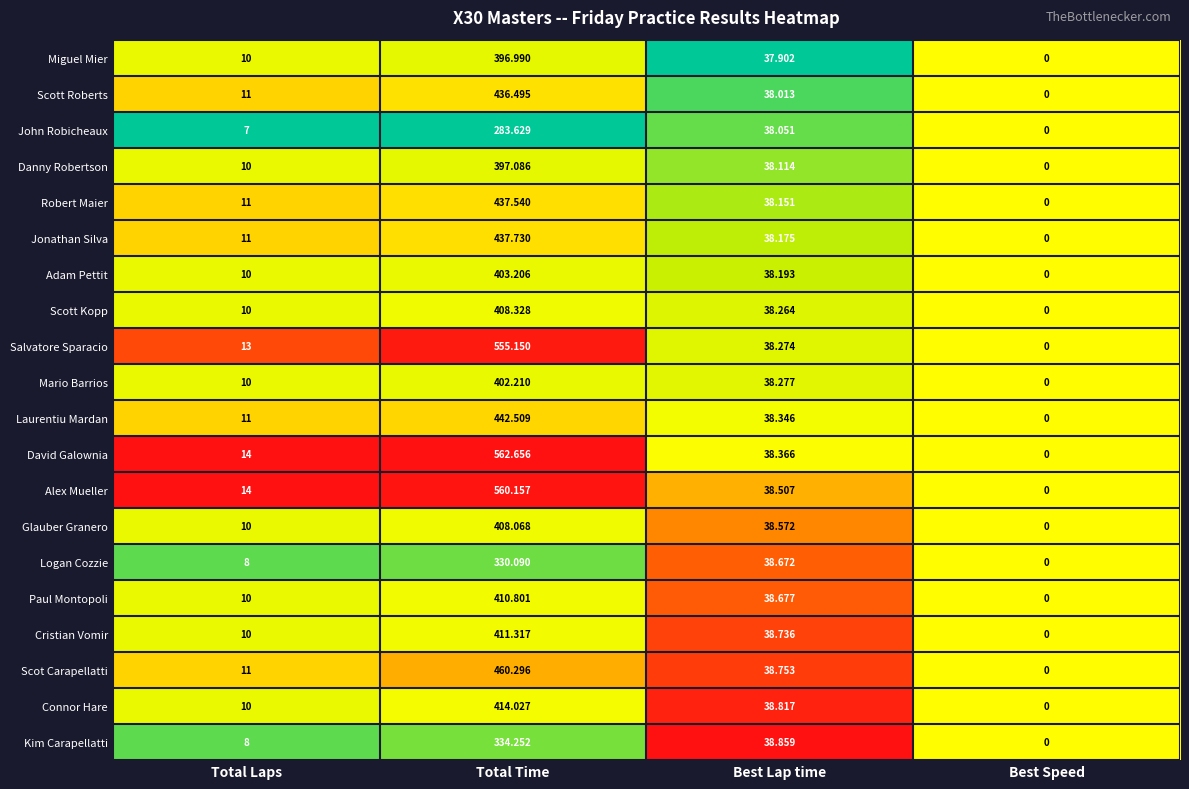

Which series has the largest range (max minus min)?

David Galownia